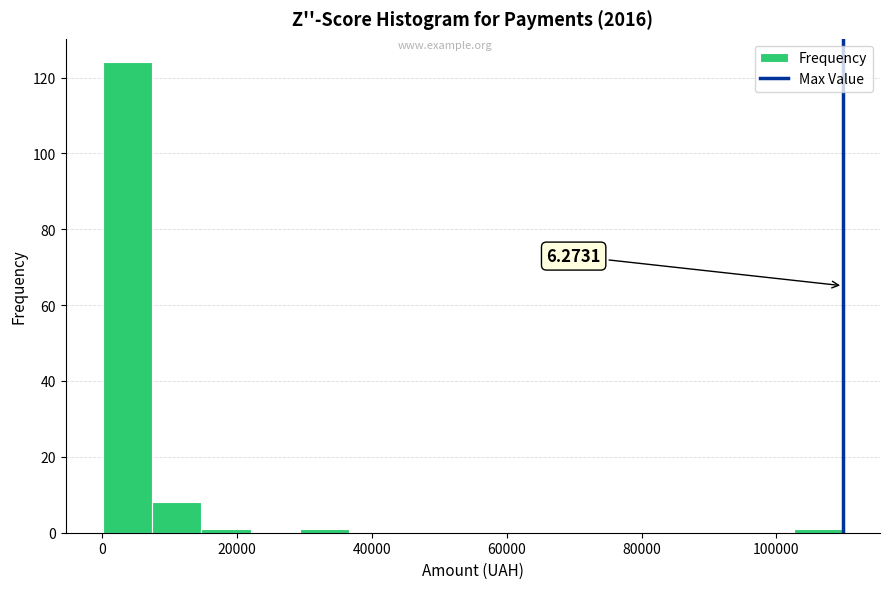

Around what value on the x-axis is the tallest bar? Give the approximate position of its centre, as read against the axis.

4000